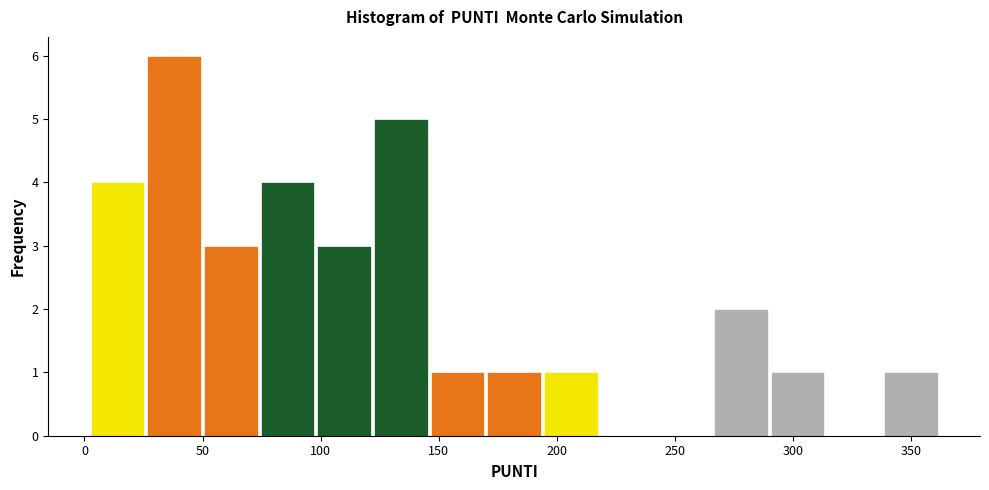

Over which range of the x-axis is the bar tallest?

26 to 50